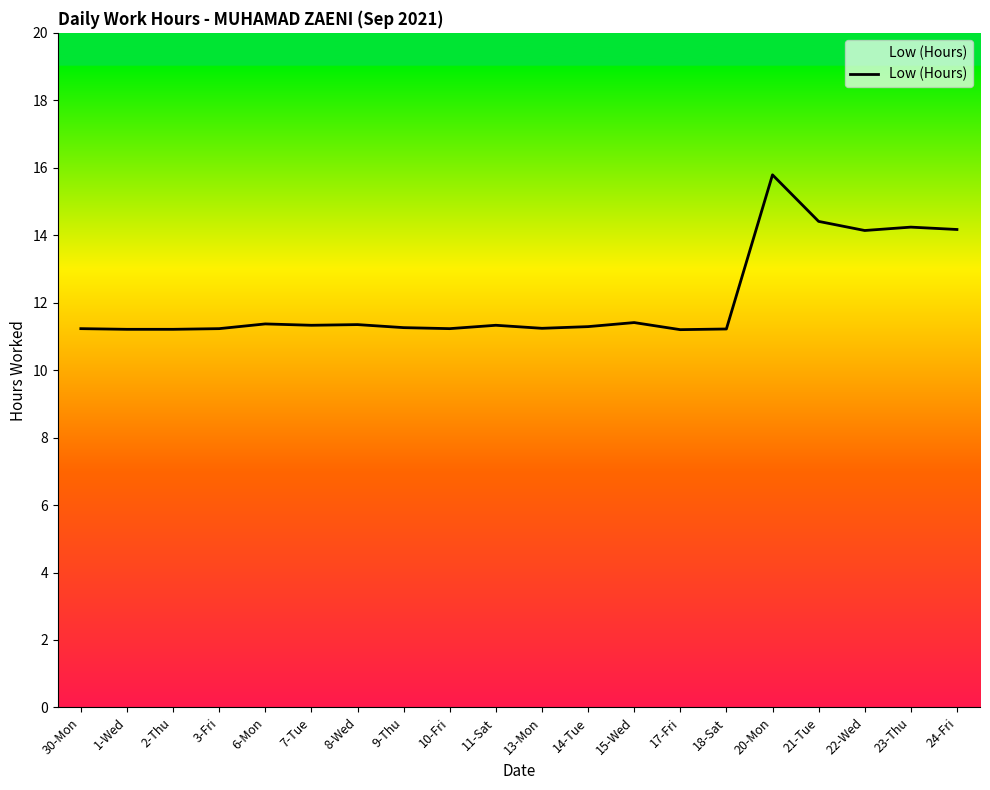

The value at 13-Mon is 7.3. True or false?

False